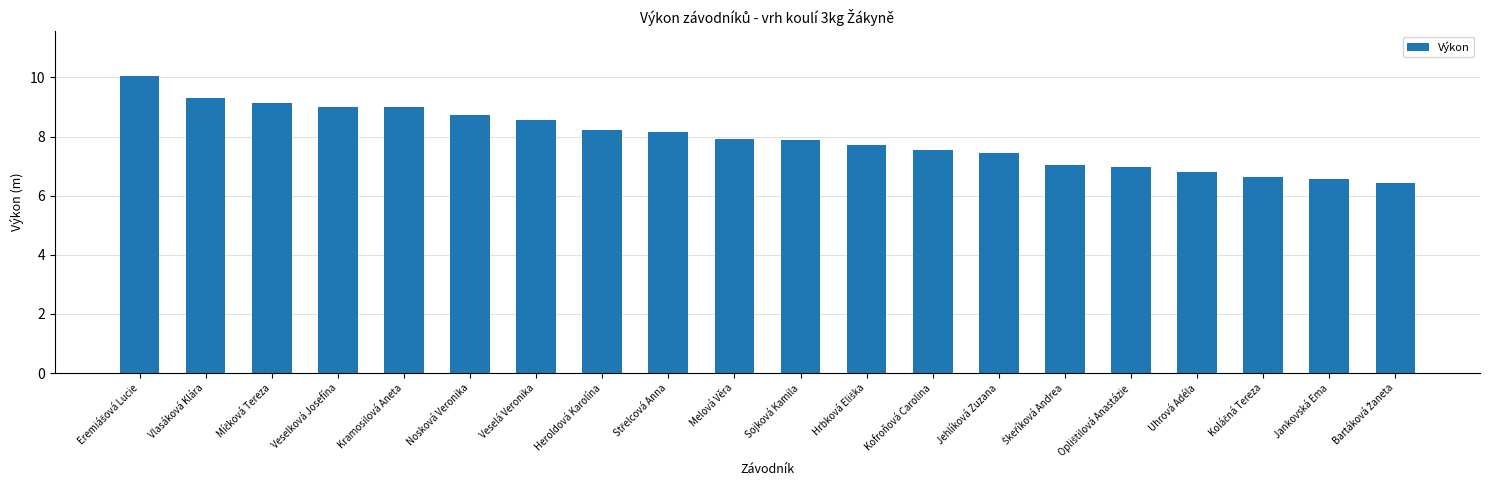

What value does the data have at Nosková Veronika?

8.7